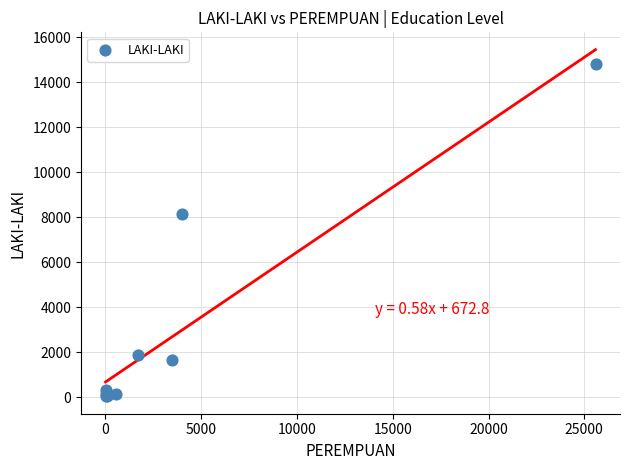

What Y value in the scatter plot is closest to 7416?

8155